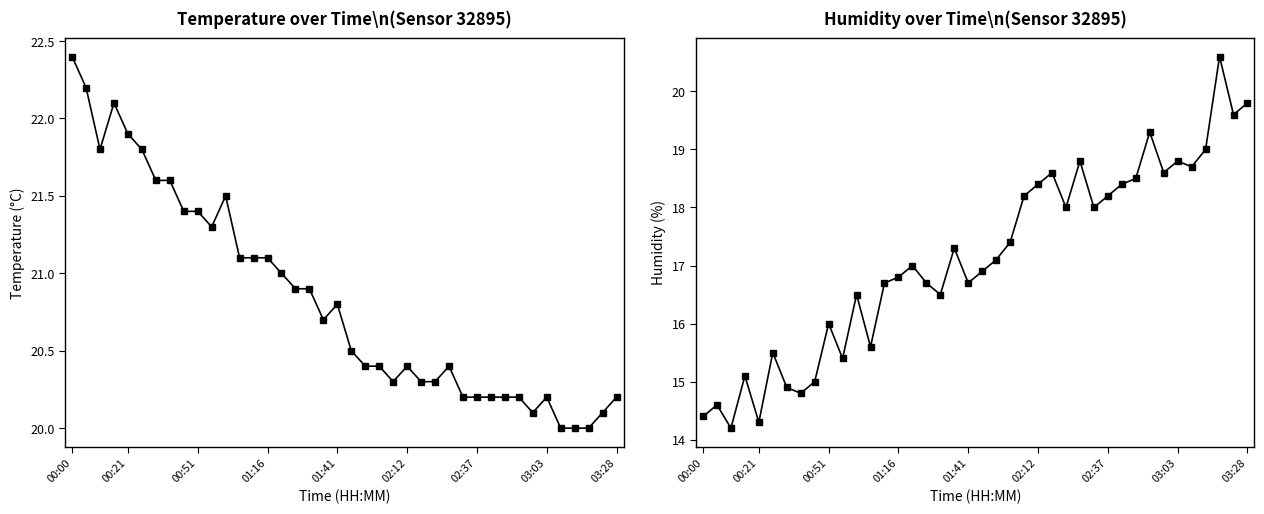

What is the maximum value shown in the chart?

22.4